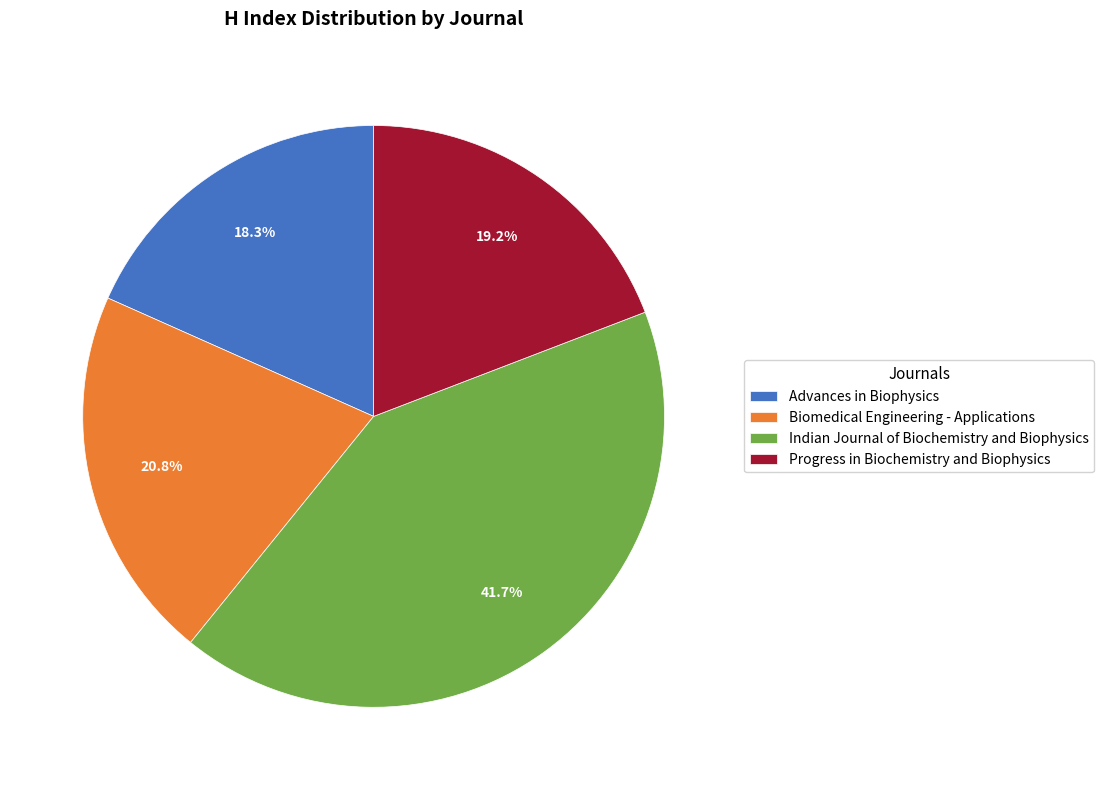

To the nearest percent, what is the difference between the Indian Journal of Biochemistry and Biophysics and Advances in Biophysics slice percentages?

23%